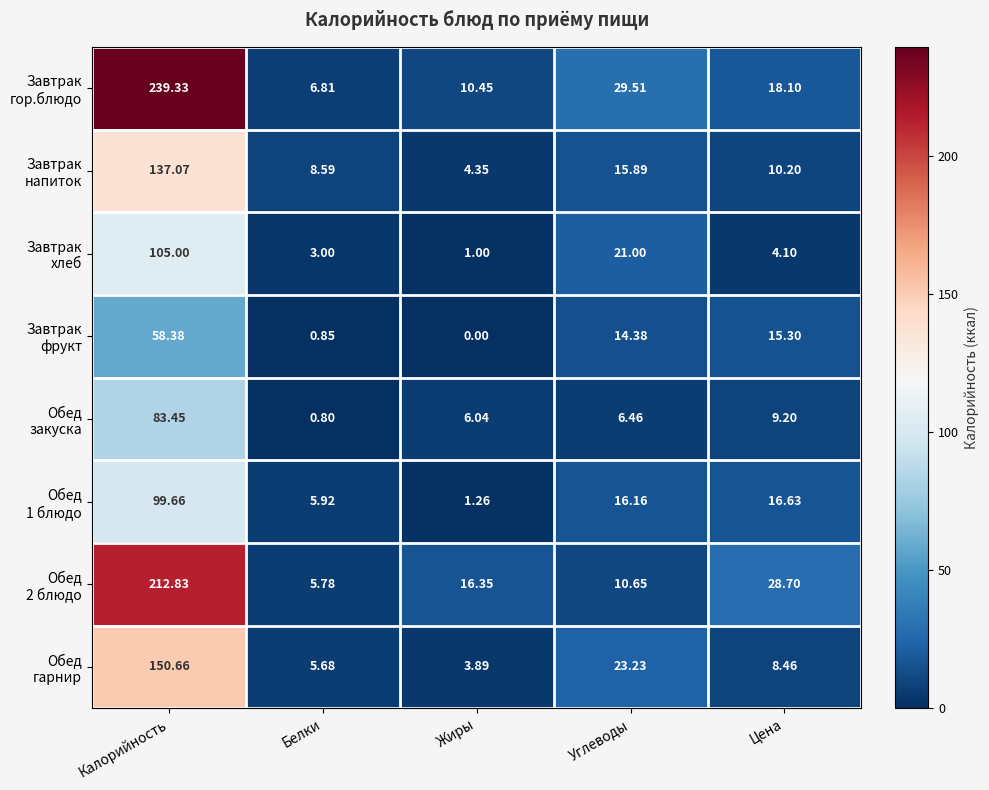

Which category has the lowest value across all series?

Жиры